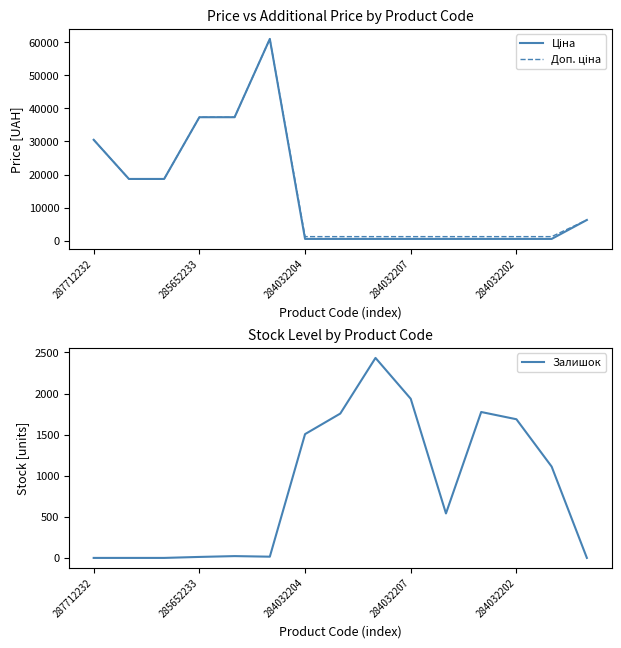

True or false: Залишок has a value of 1936 at 284032207.

True